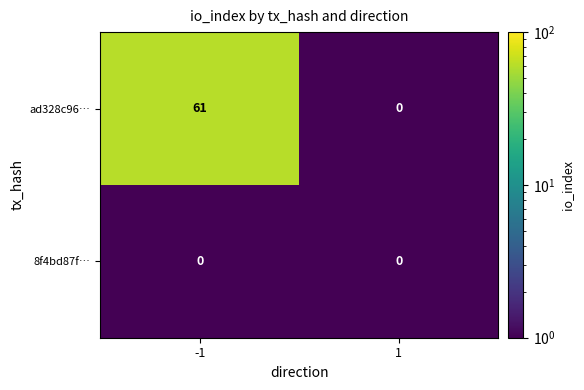

Count the number of categories in the chart.

2